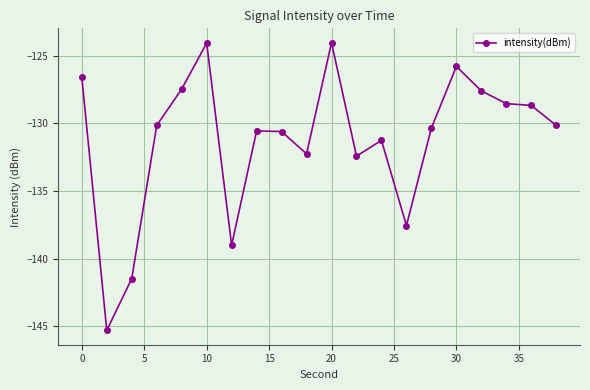

Does the chart display data point markers on the line(s)?

Yes